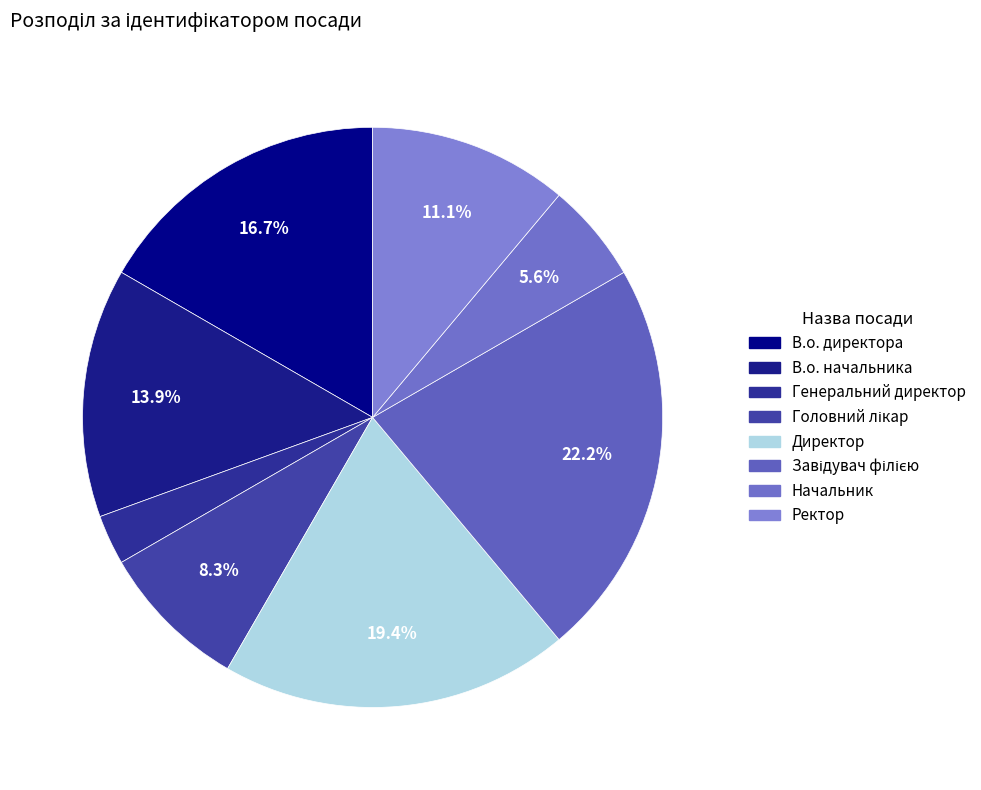

How many slices are in this pie chart?

8